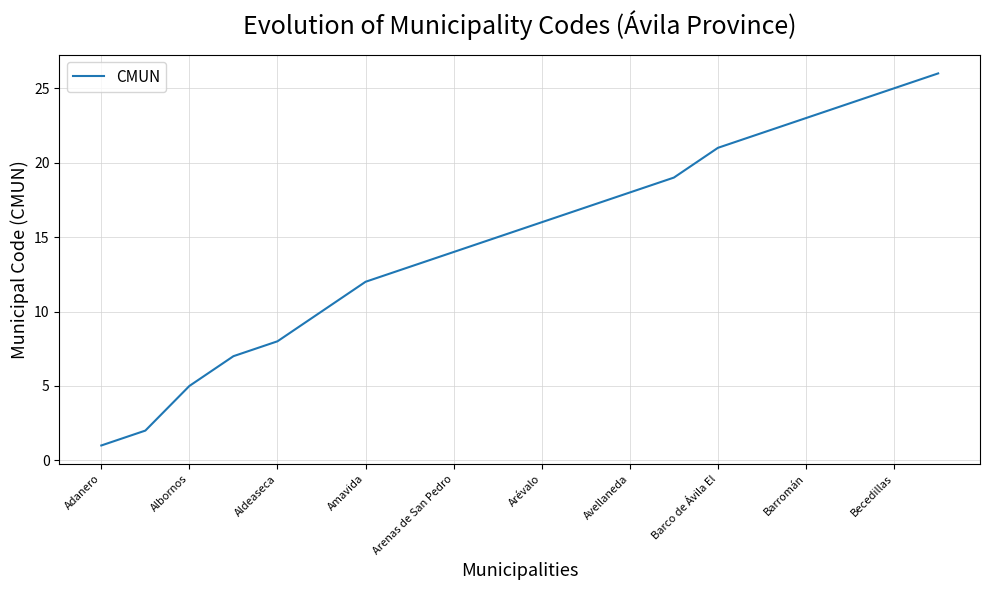

Reading left to right, list all the values displayed in this chart.

1	2	5	7	8	10	12	13	14	15	16	17	18	19	21	22	23	24	25	26